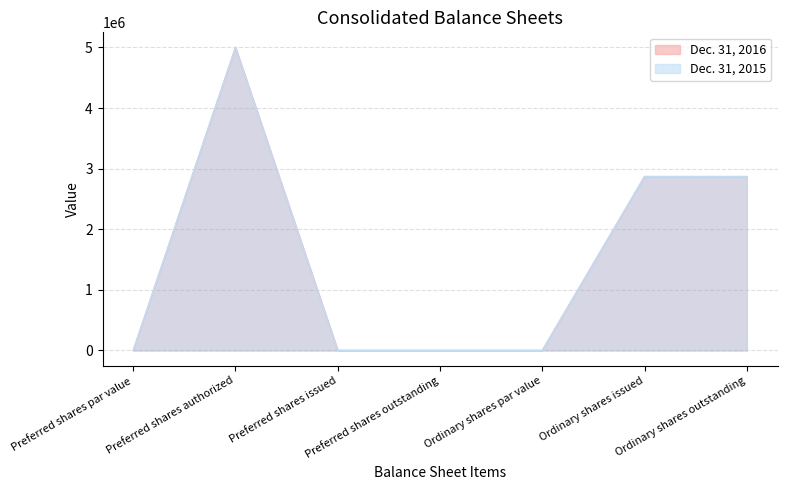

List the labels in order of Dec. 31, 2015 value, smallest first.

Preferred shares par value, Preferred shares issued, Preferred shares outstanding, Ordinary shares par value, Ordinary shares issued, Ordinary shares outstanding, Preferred shares authorized